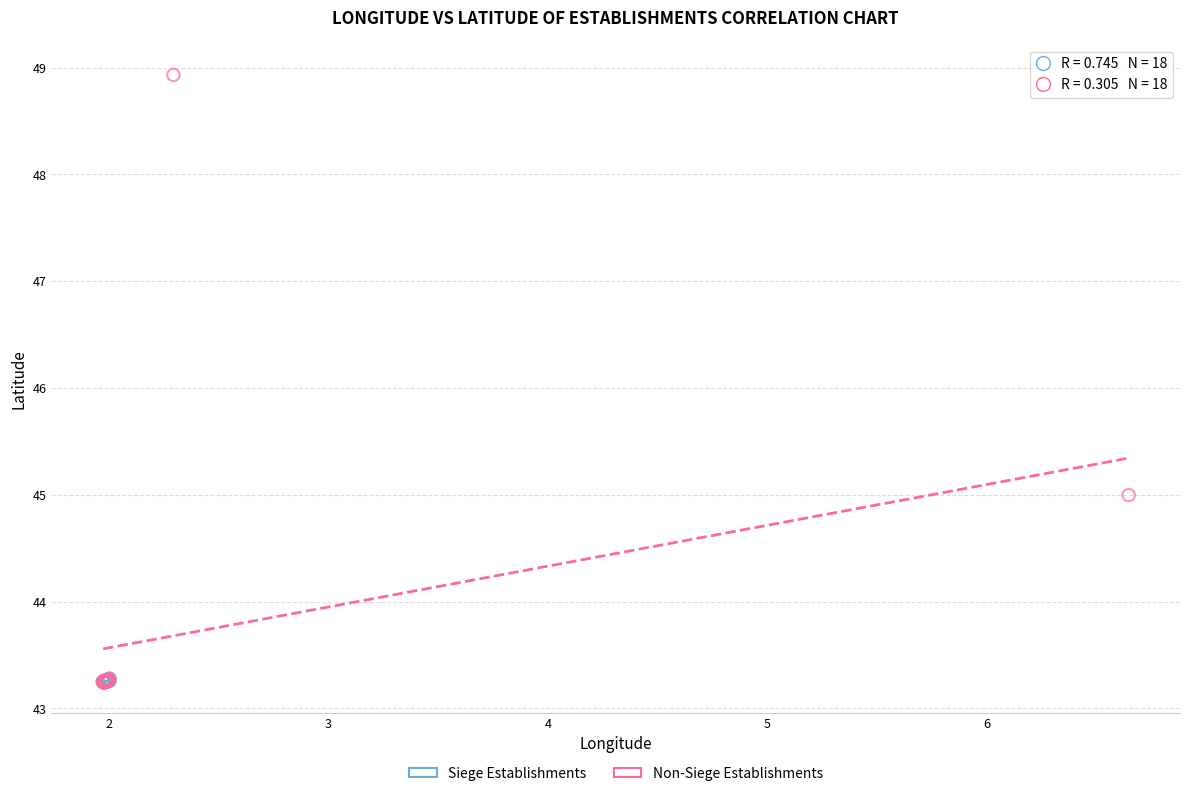

What are all the series names shown in the legend?

Siege Establishments, Non-Siege Establishments